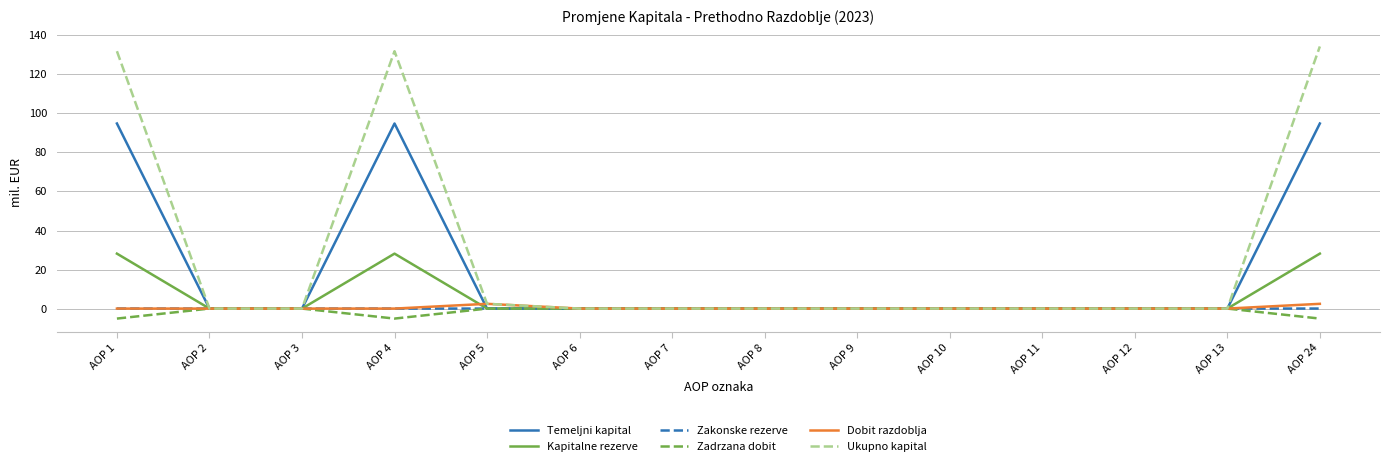

What is the minimum value shown in the chart?

-5.1